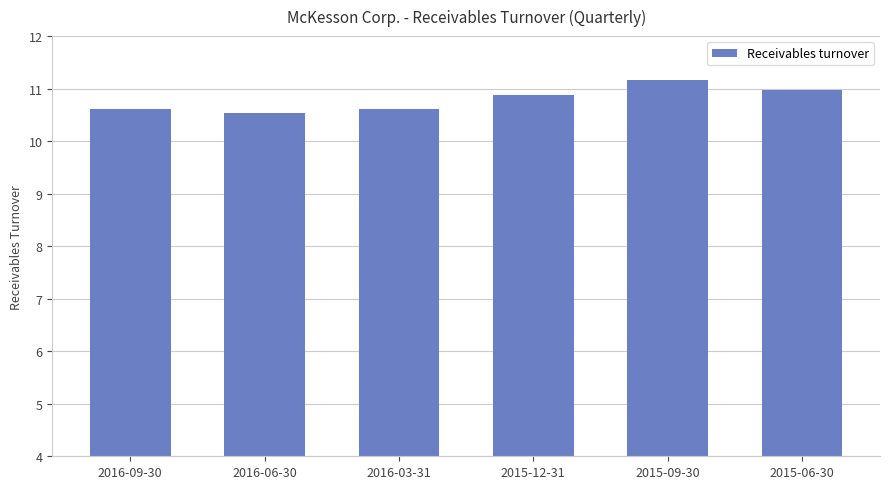

What is the maximum value shown in the chart?

11.2